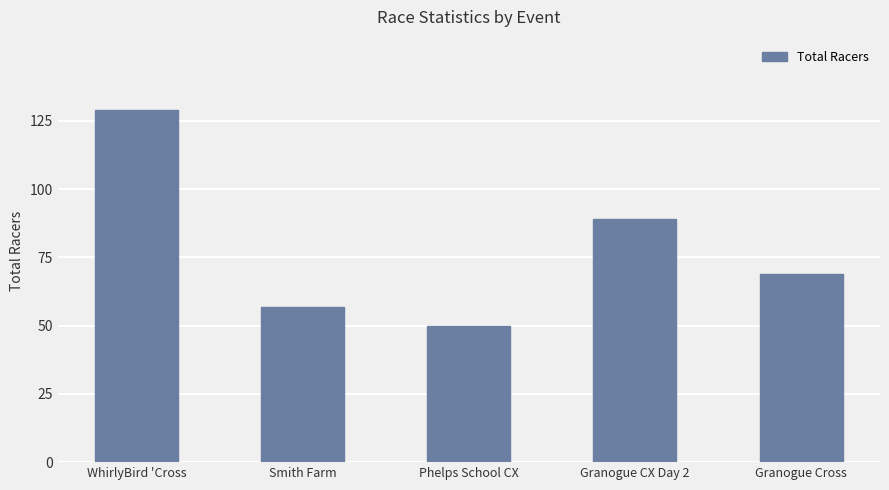

What is the label of the 4th bar from the left?

Granogue CX Day 2